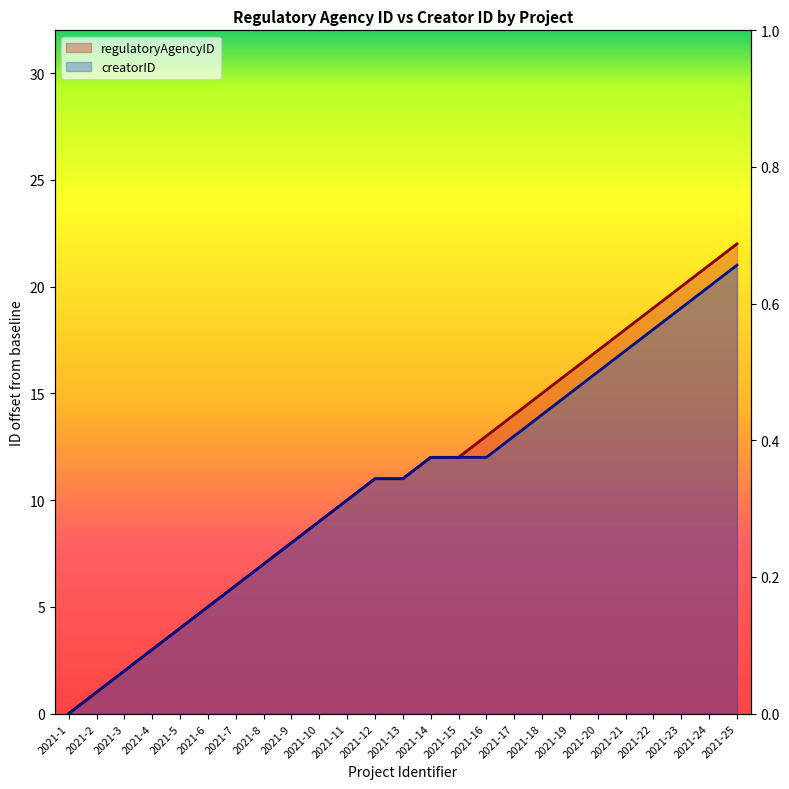

Reading left to right, extract all data points from this chart.

regulatoryAgencyID: 2021-1=0	2021-2=1	2021-3=2	2021-4=3	2021-5=4	2021-6=5	2021-7=6	2021-8=7	2021-9=8	2021-10=9	2021-11=10	2021-12=11	2021-13=11	2021-14=12	2021-15=12	2021-16=13	2021-17=14	2021-18=15	2021-19=16	2021-20=17	2021-21=18	2021-22=19	2021-23=20	2021-24=21	2021-25=22
creatorID: 2021-1=0	2021-2=1	2021-3=2	2021-4=3	2021-5=4	2021-6=5	2021-7=6	2021-8=7	2021-9=8	2021-10=9	2021-11=10	2021-12=11	2021-13=11	2021-14=12	2021-15=12	2021-16=12	2021-17=13	2021-18=14	2021-19=15	2021-20=16	2021-21=17	2021-22=18	2021-23=19	2021-24=20	2021-25=21